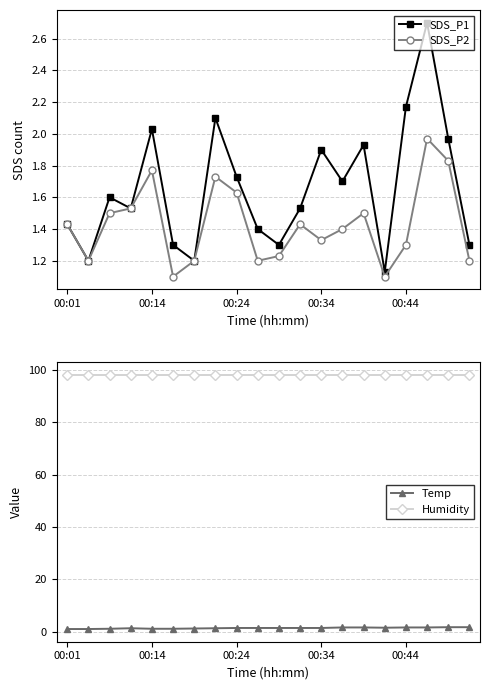

What is the value of the SDS_P1 point at the 11th from the left?

1.3